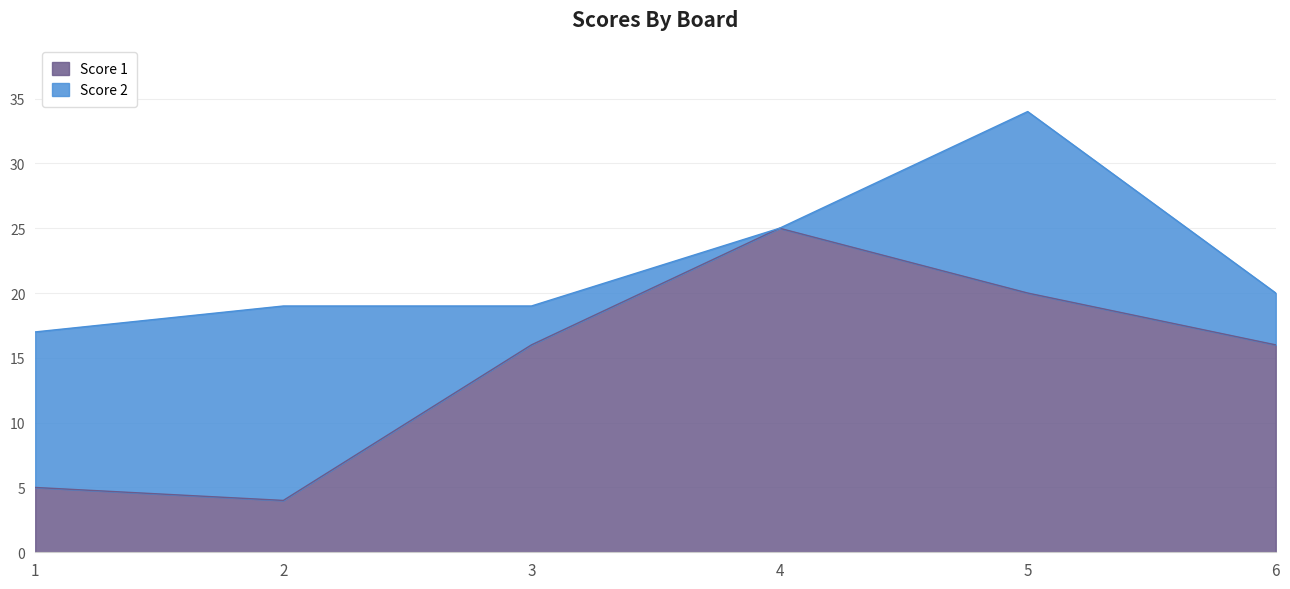

List the labels in order of value, largest first.

4, 5, 3, 6, 1, 2